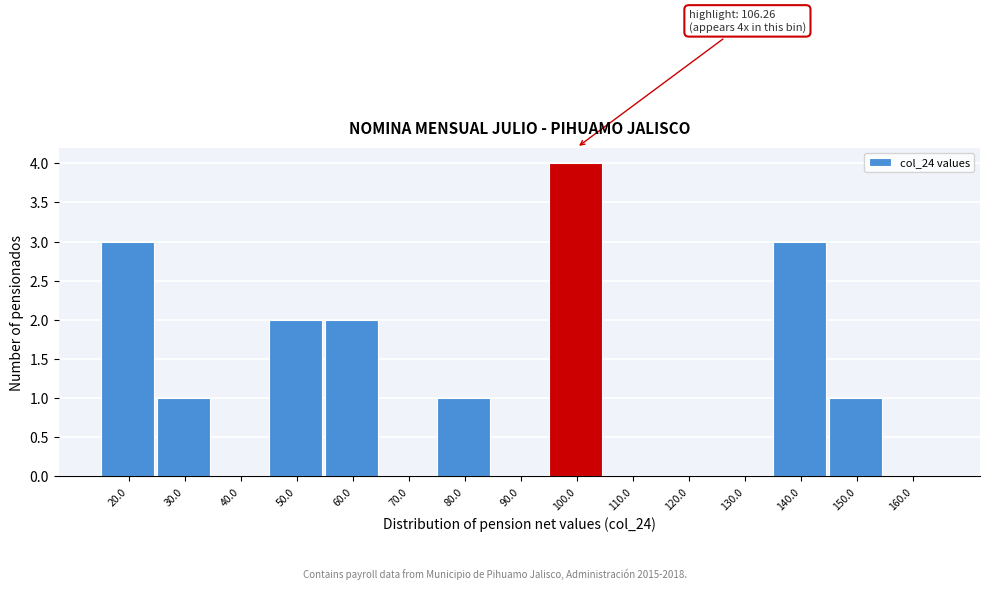

Reading right to left, what are all the values shown in this chart?

160.0=0	150.0=1	140.0=3	130.0=0	120.0=0	110.0=0	100.0=4	90.0=0	80.0=1	70.0=0	60.0=2	50.0=2	40.0=0	30.0=1	20.0=3